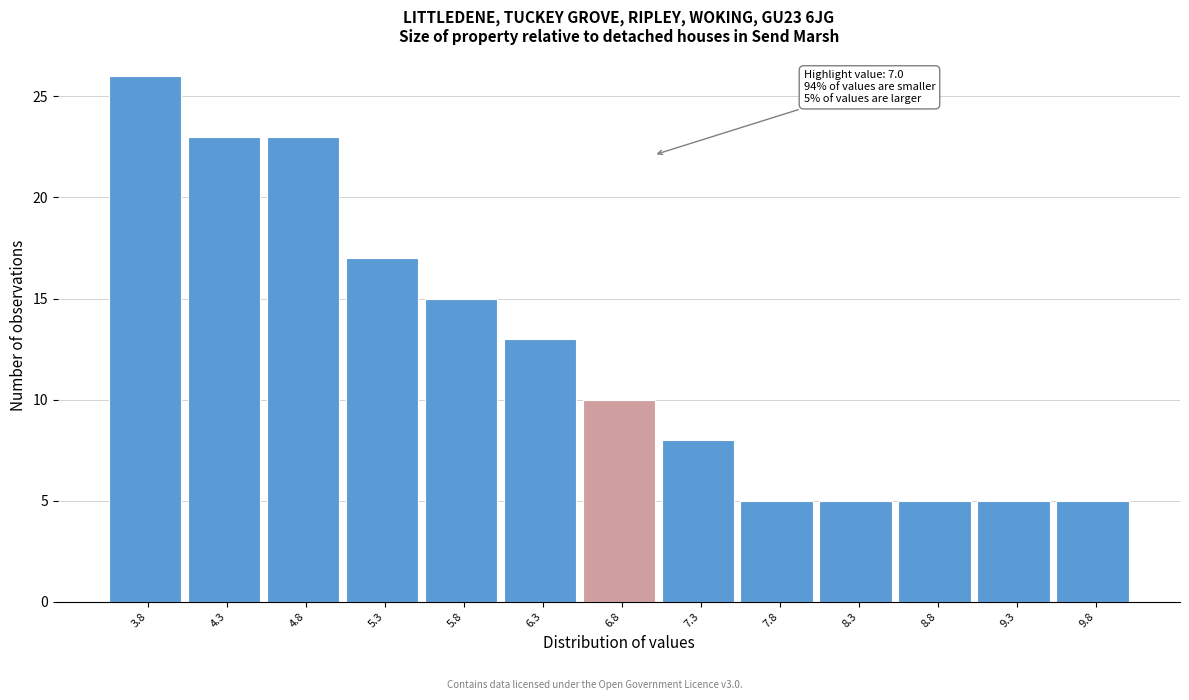

Reading right to left, what are all the values shown in this chart?

9.8=5	9.3=5	8.8=5	8.3=5	7.8=5	7.3=8	6.8=10	6.3=13	5.8=15	5.3=17	4.8=23	4.3=23	3.8=26